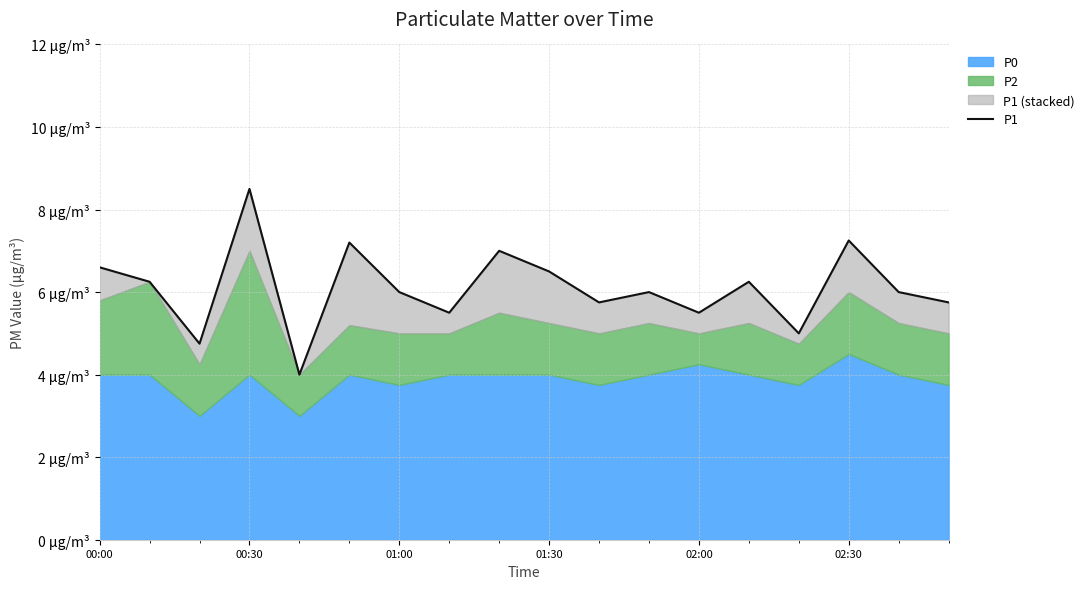

What is the average value?

6.1